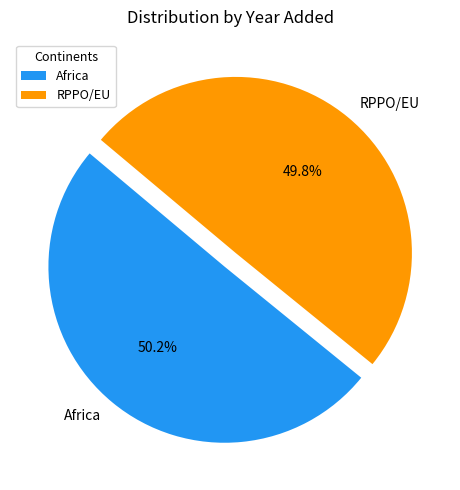

What is the total percentage of Africa and RPPO/EU?

100.0%